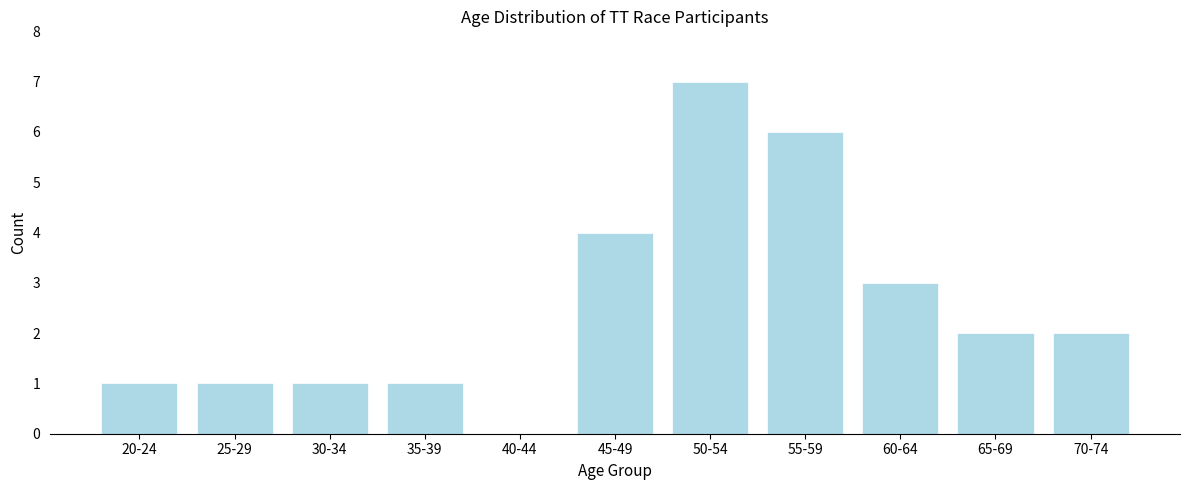

Reading left to right, transcribe all the data shown in this chart.

20-24=1	25-29=1	30-34=1	35-39=1	40-44=0	45-49=4	50-54=7	55-59=6	60-64=3	65-69=2	70-74=2